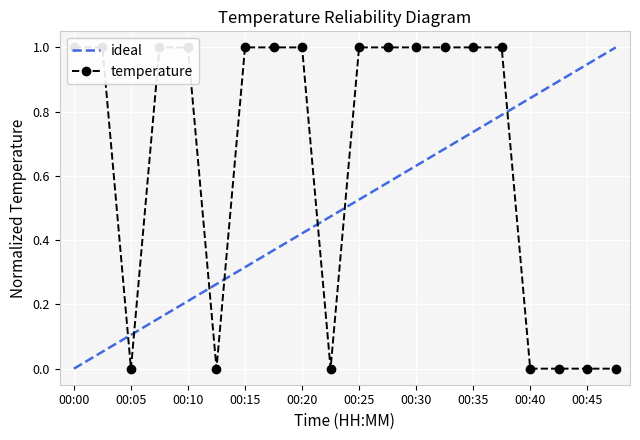

At which category does the data reach its first local valley?

00:05